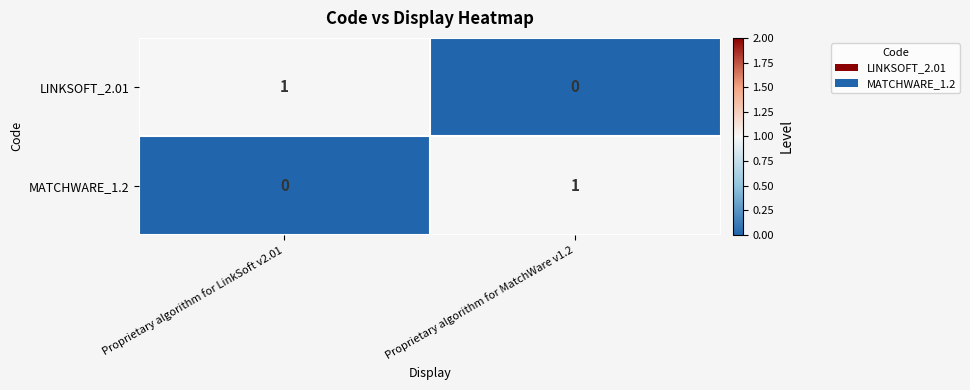

At Proprietary algorithm for LinkSoft v2.01, list the series in order from largest to smallest.

LINKSOFT_2.01, MATCHWARE_1.2